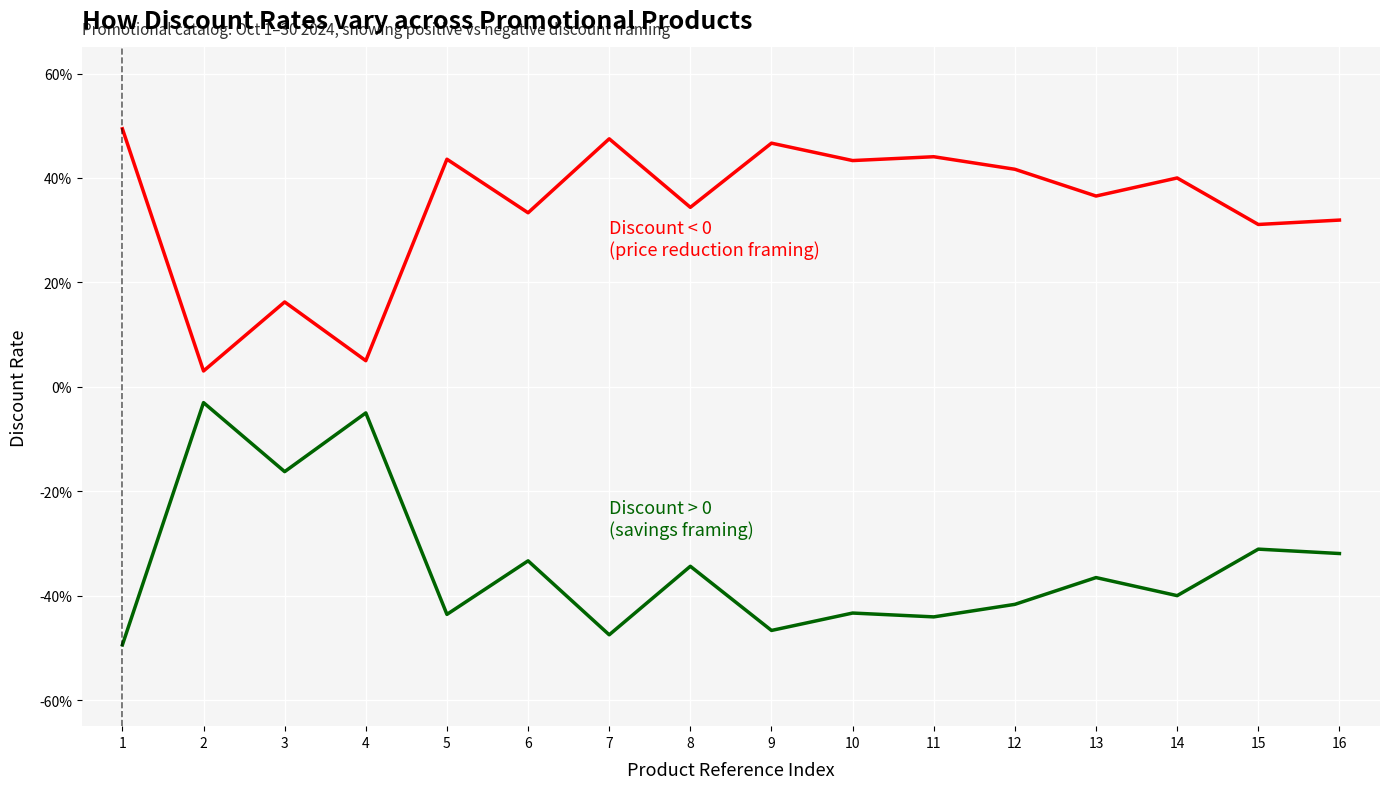

Reading left to right, extract all data points from this chart.

Discount Rate (positive): 1=-0.5	2=-0.0	3=-0.2	4=-0.1	5=-0.4	6=-0.3	7=-0.5	8=-0.3	9=-0.5	10=-0.4	11=-0.4	12=-0.4	13=-0.4	14=-0.4	15=-0.3	16=-0.3
Discount Rate (negative): 1=0.5	2=0.0	3=0.2	4=0.1	5=0.4	6=0.3	7=0.5	8=0.3	9=0.5	10=0.4	11=0.4	12=0.4	13=0.4	14=0.4	15=0.3	16=0.3